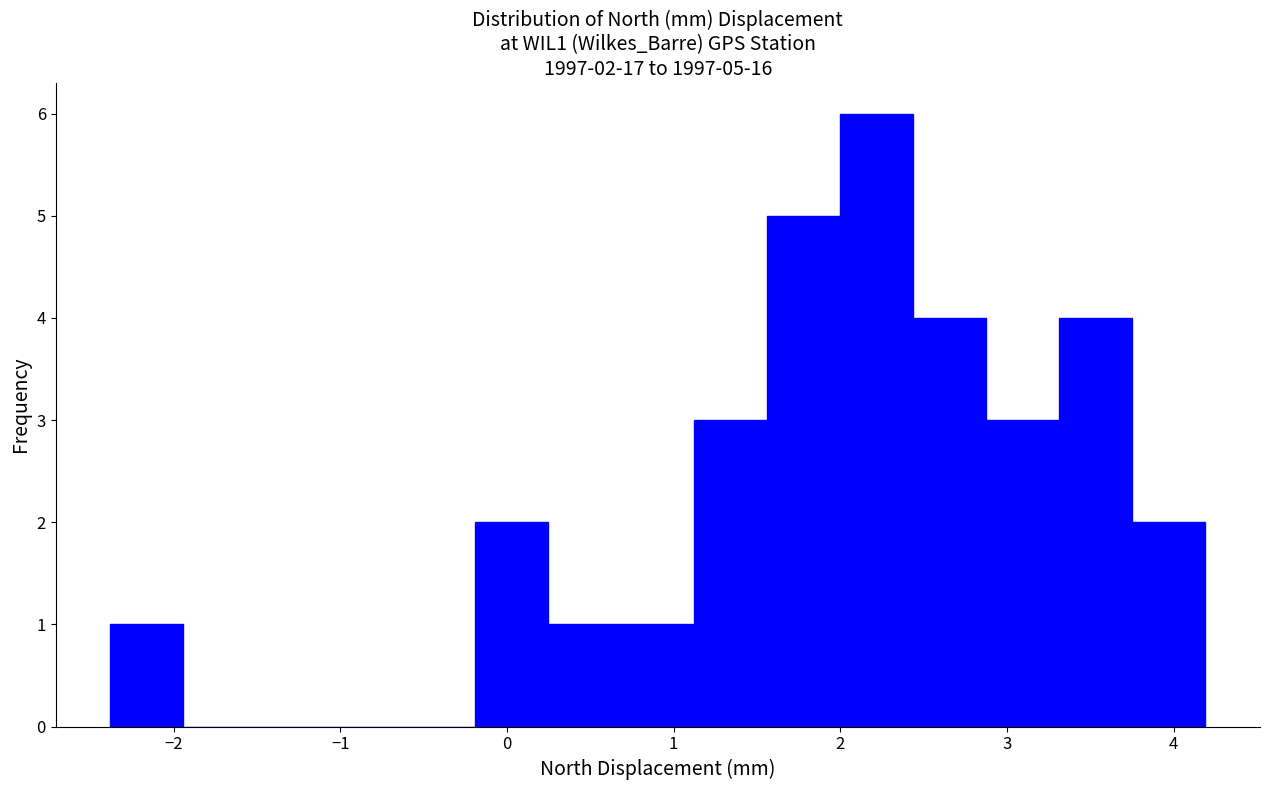

Over which range of the x-axis is the bar tallest?

2.0 to 2.4